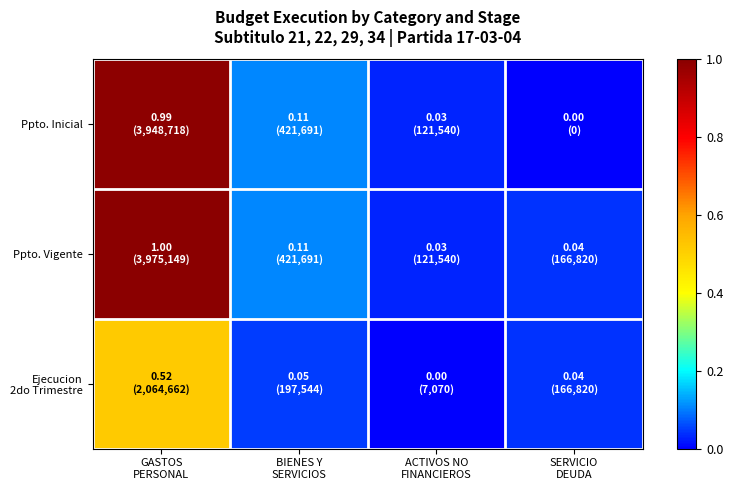

At how many categories does at least one series exceed 0?

4